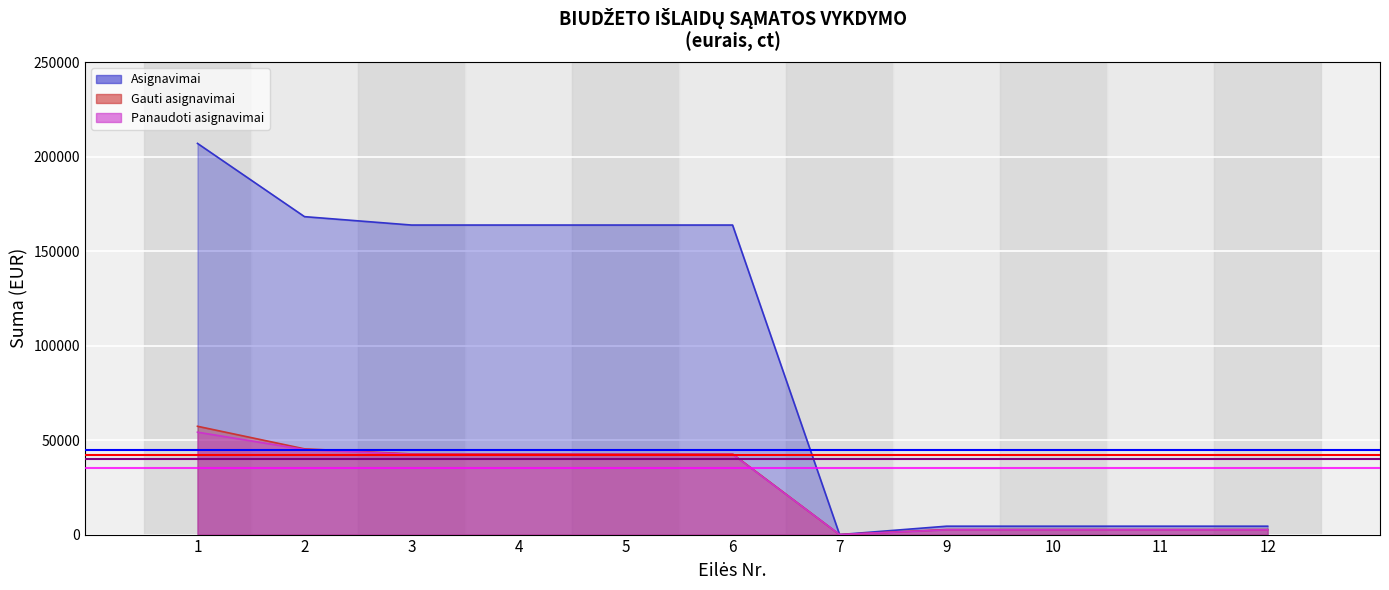

Where does the Panaudoti asignavimai series first go above 42467?

1